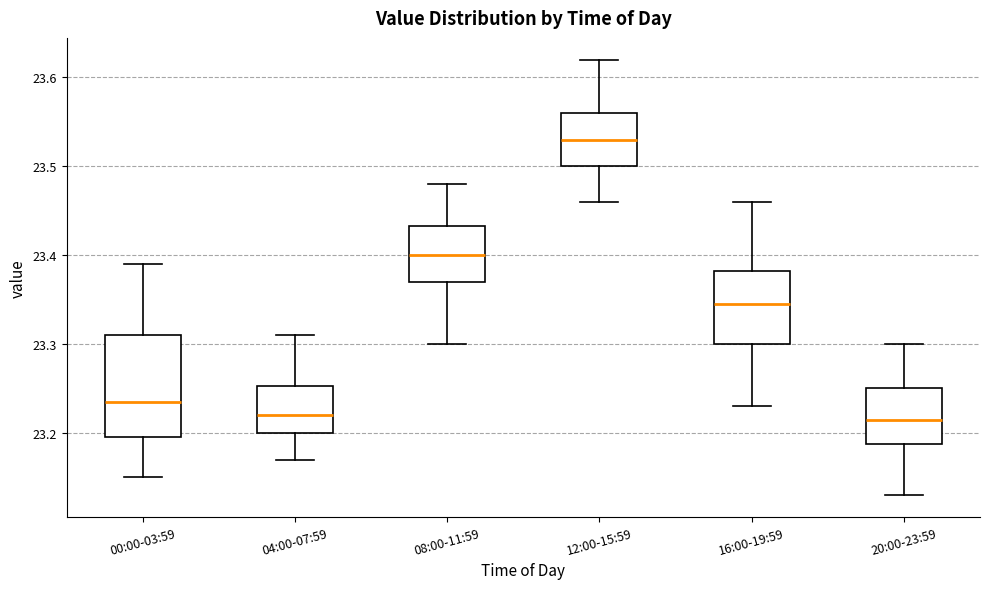

Reading left to right, transcribe this box plot: for each box, give where its median line is, the range the box spans, and where its two whiskers end, as read against the y-axis. The values are not printed on the chart, so give them approximately, as read against the axis.

00:00-03:59: median 23.24, box 23.20 to 23.31, whiskers 23.15 to 23.39
04:00-07:59: median 23.22, box 23.20 to 23.25, whiskers 23.17 to 23.31
08:00-11:59: median 23.40, box 23.37 to 23.43, whiskers 23.30 to 23.48
12:00-15:59: median 23.53, box 23.50 to 23.56, whiskers 23.46 to 23.62
16:00-19:59: median 23.35, box 23.30 to 23.38, whiskers 23.23 to 23.46
20:00-23:59: median 23.22, box 23.19 to 23.25, whiskers 23.13 to 23.30